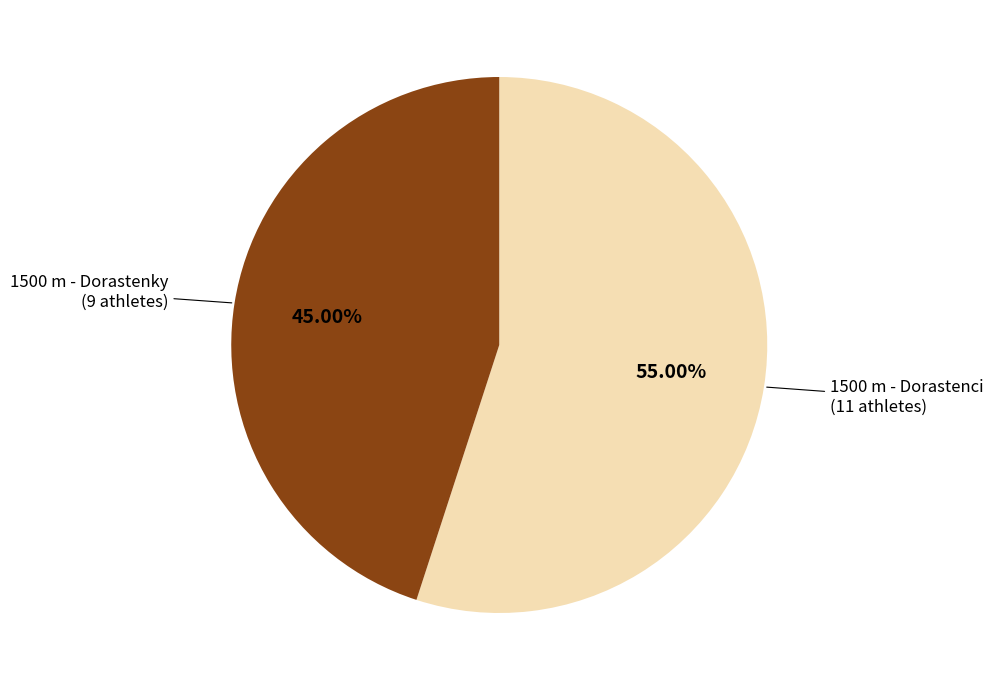

Is it true that 1500 m - Dorastenky is 45% of the pie?

True